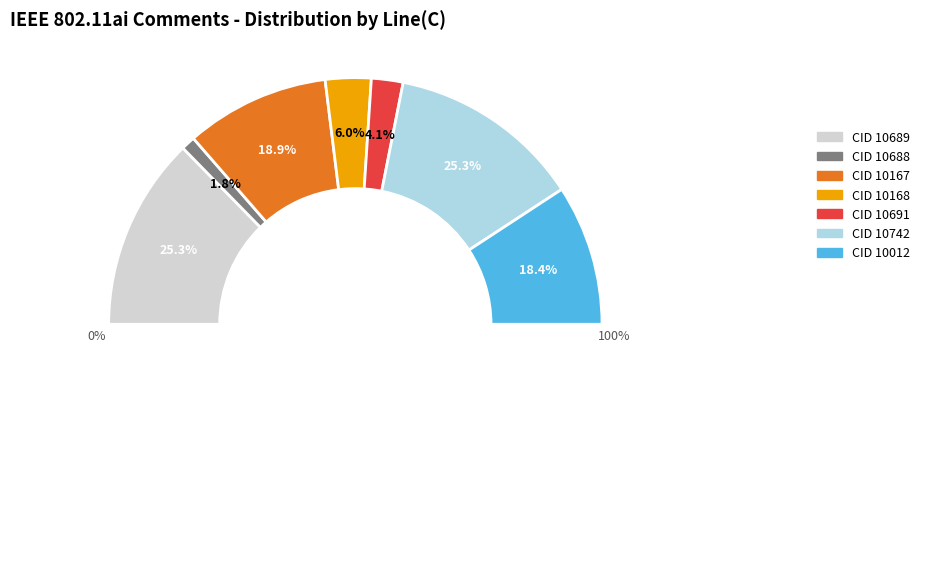

Count the number of slices in the pie.

7